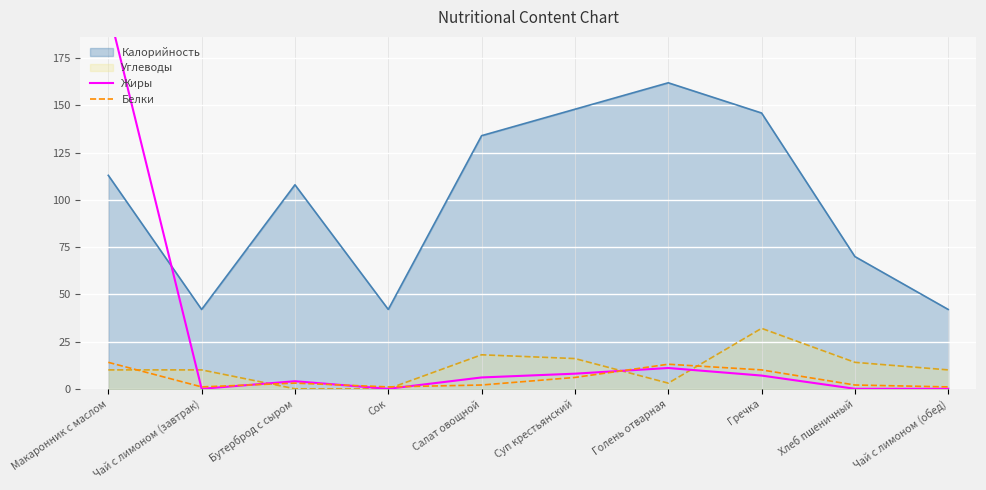

Where is Жиры nearest to the value 100?

Голень отварная